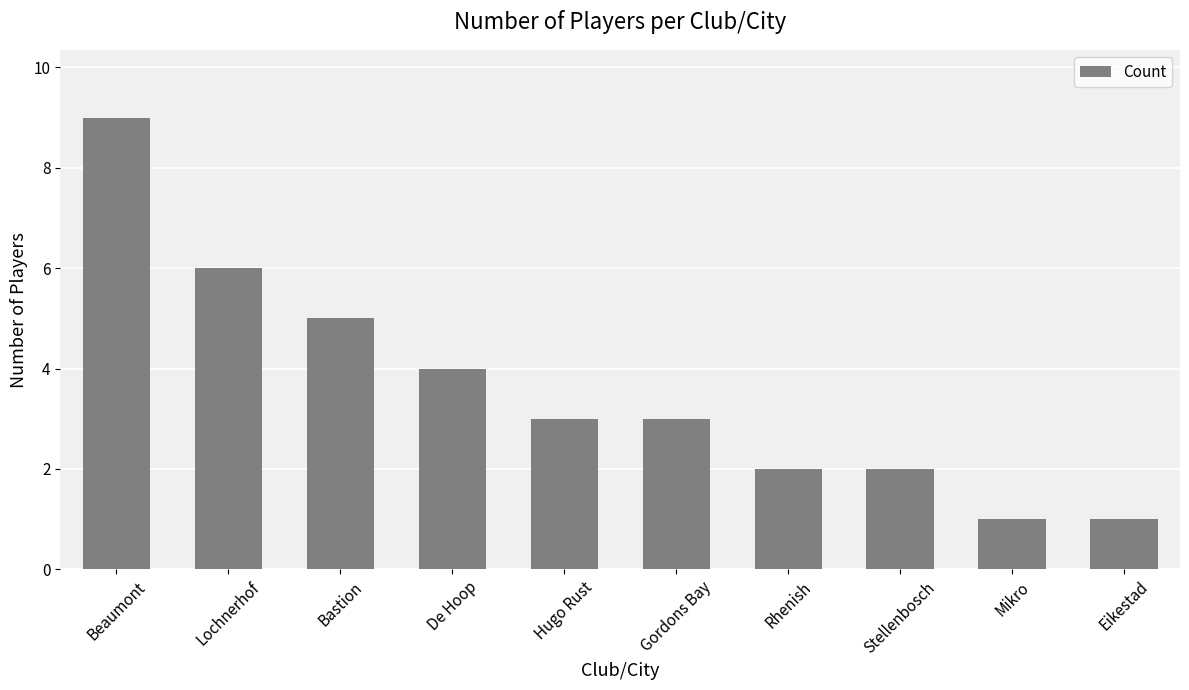

What value does the data have at Bastion?

5